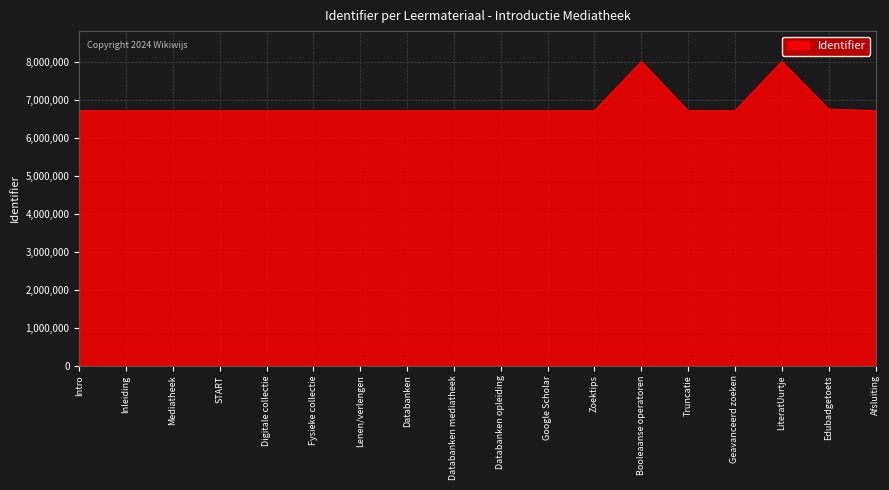

True or false: the data shows 9888022 at Afsluiting.

False